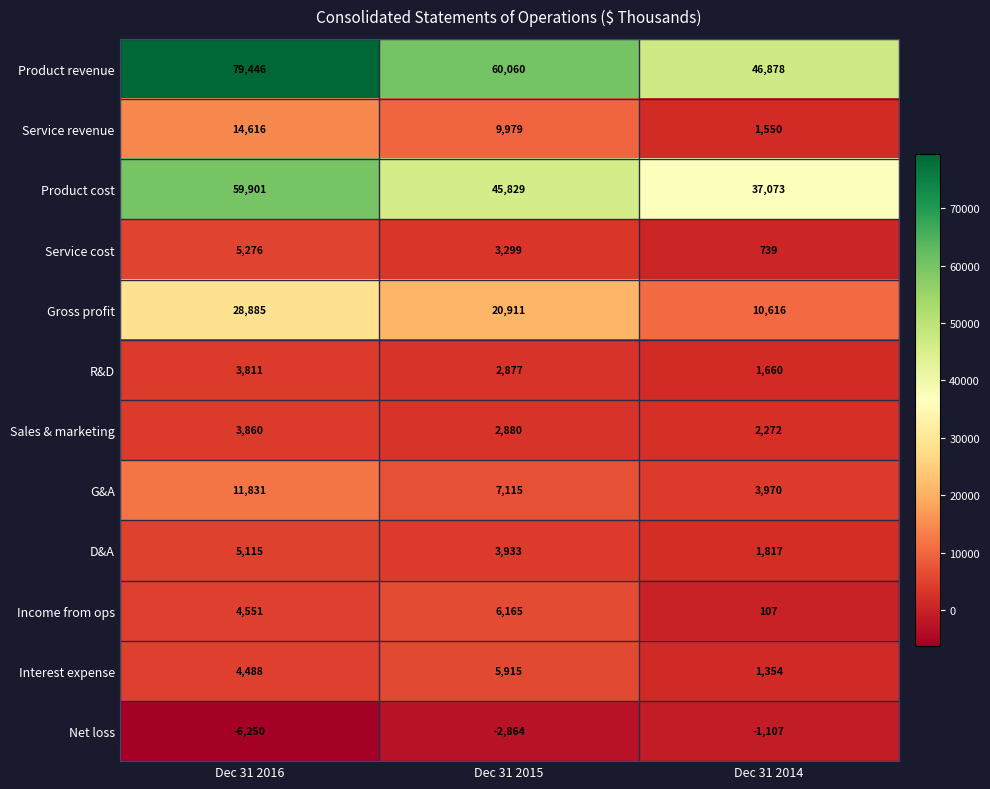

At which category is the sum across all series the highest?

Dec 31 2016